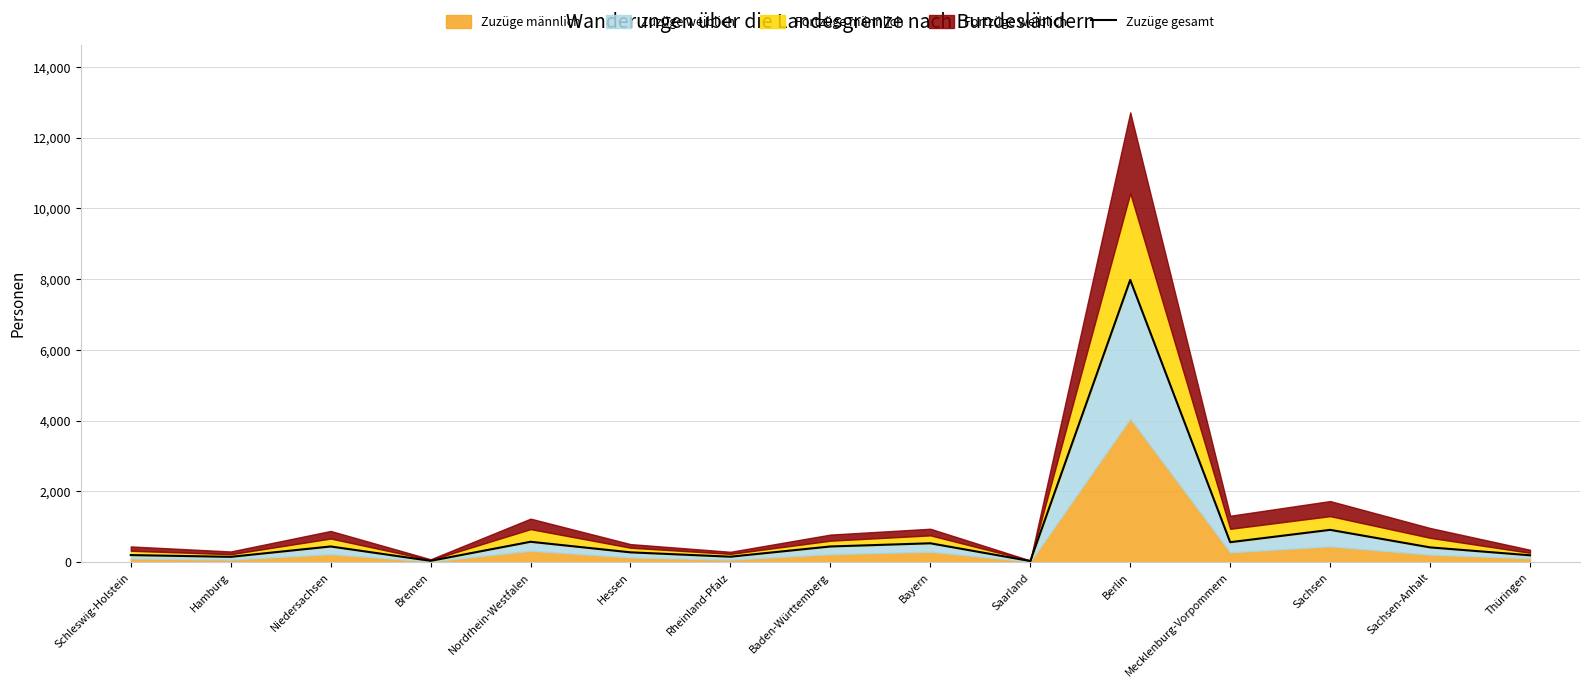

What is the value of the 1st point from the left?

202